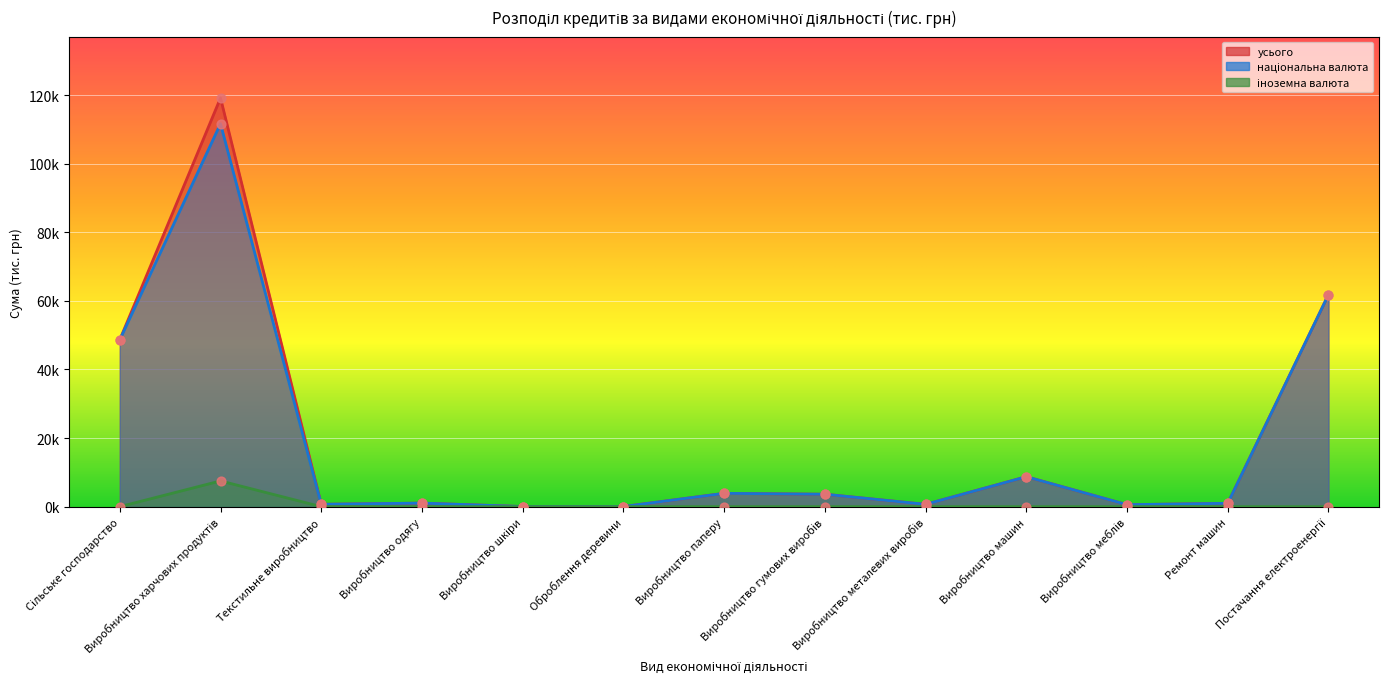

Which series has the largest total across all categories?

усього